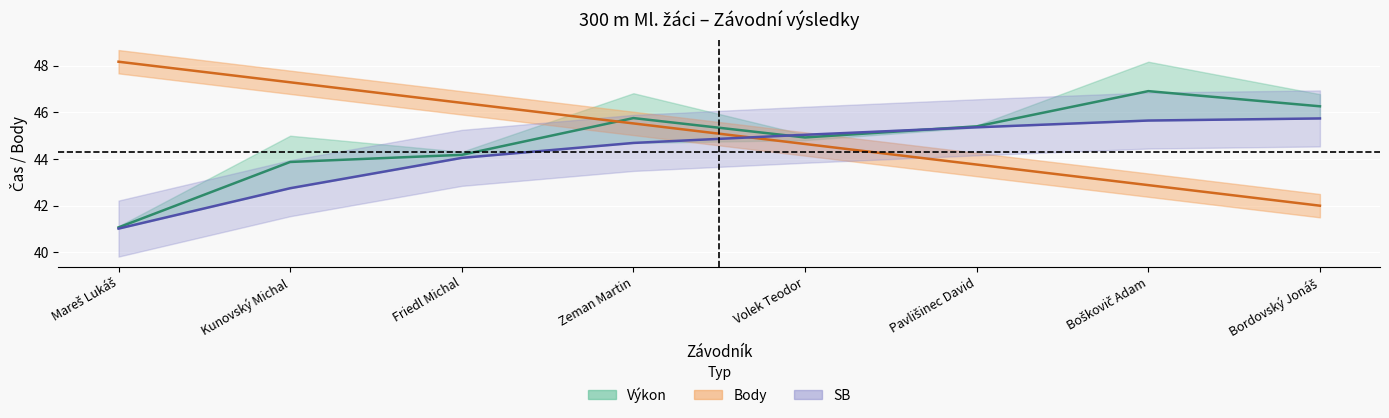

True or false: Výkon has more than 0 points higher than both neighbors.

False